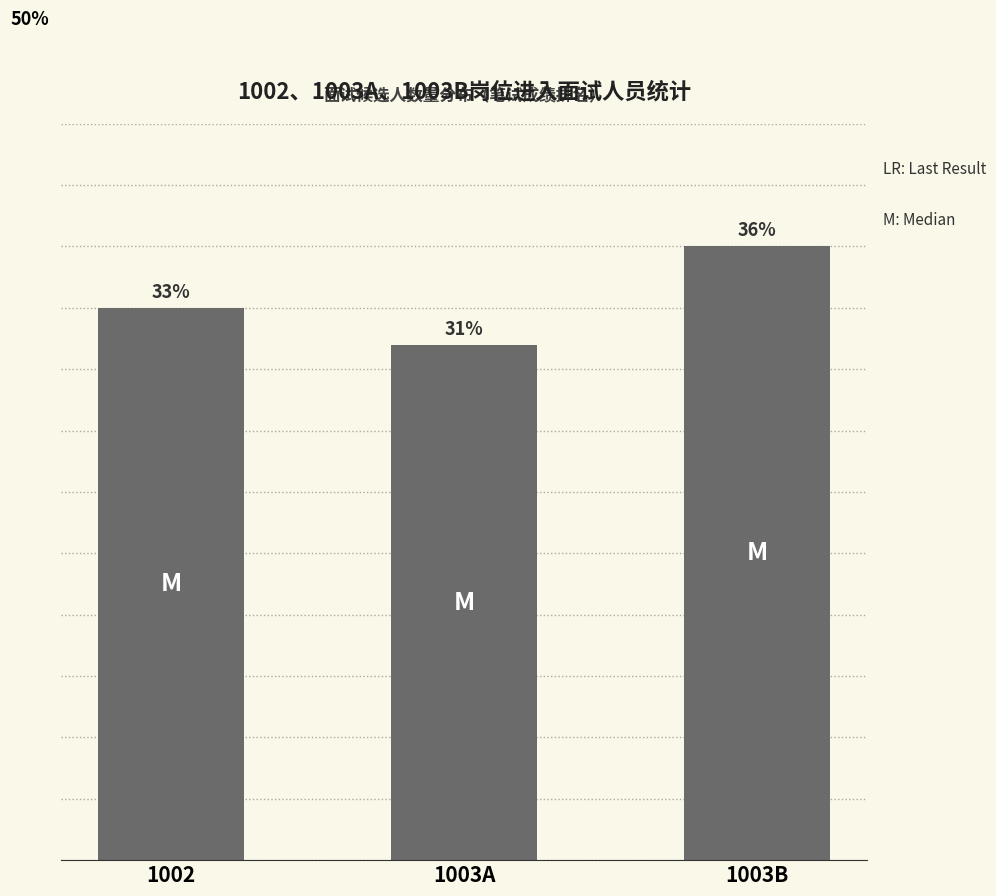

Where does the data first go above 45?

1003B